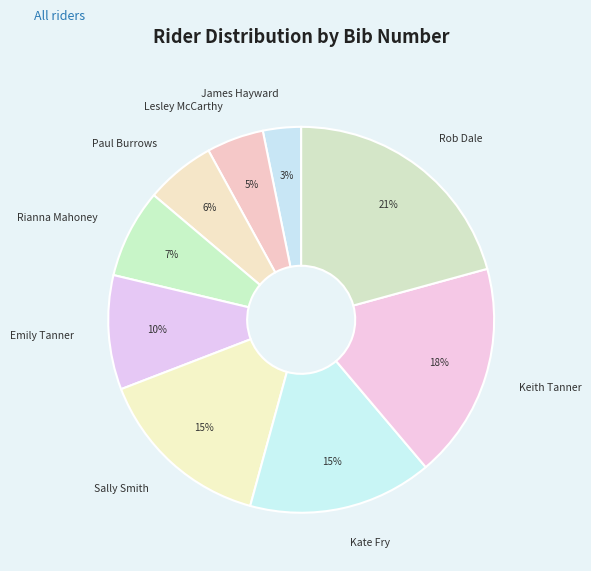

Does Kate Fry account for over 50% of the chart?

No